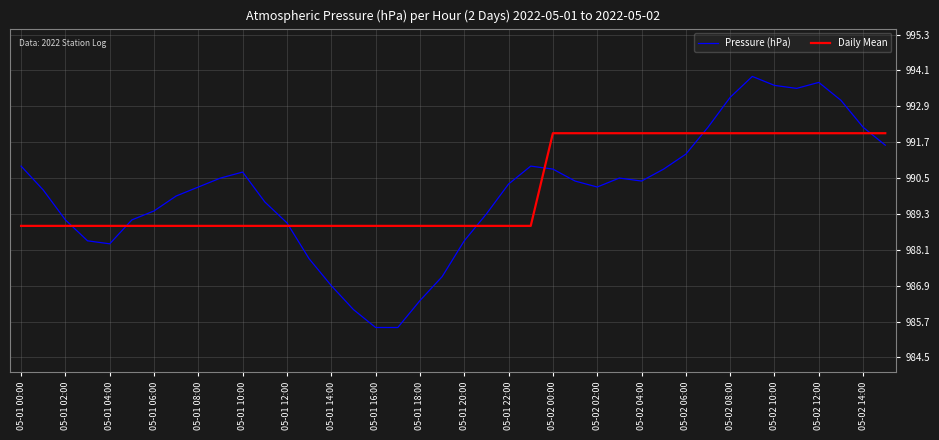

List the series in order of their peak value, highest first.

Pressure (hPa), Daily Mean